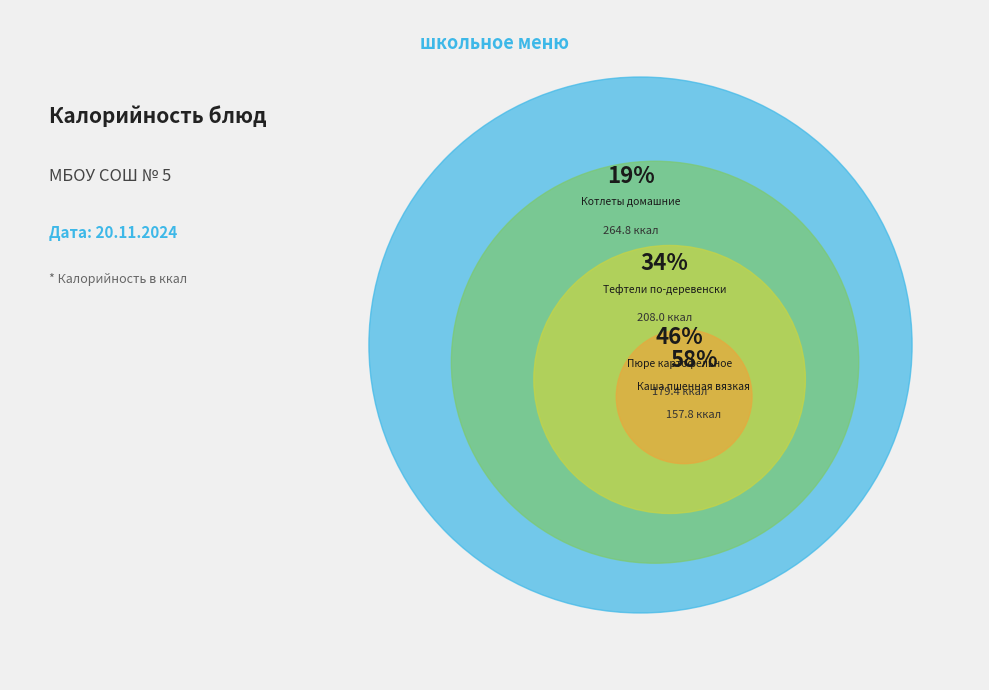

Is it true that Каша пшенная вязкая is 1% of the pie?

False